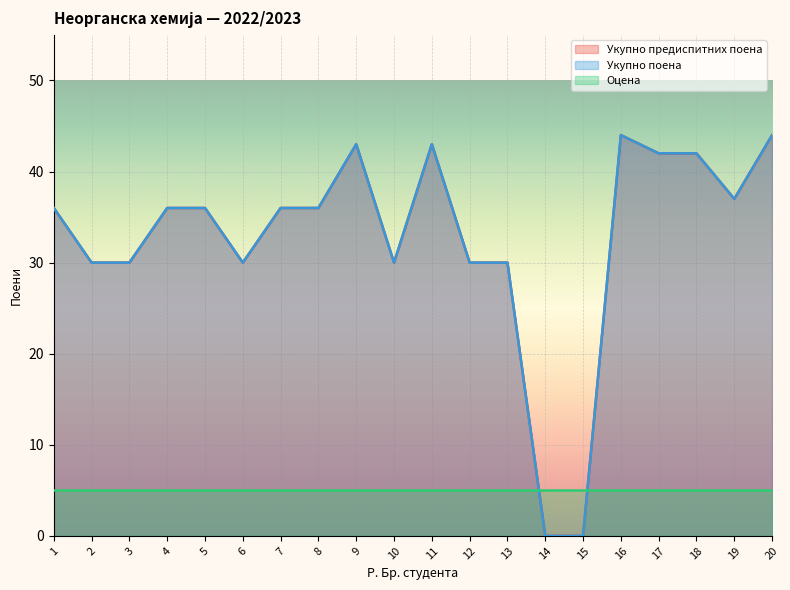

Between 3 and 9, which series saw the biggest shift?

Укупно предиспитних поена